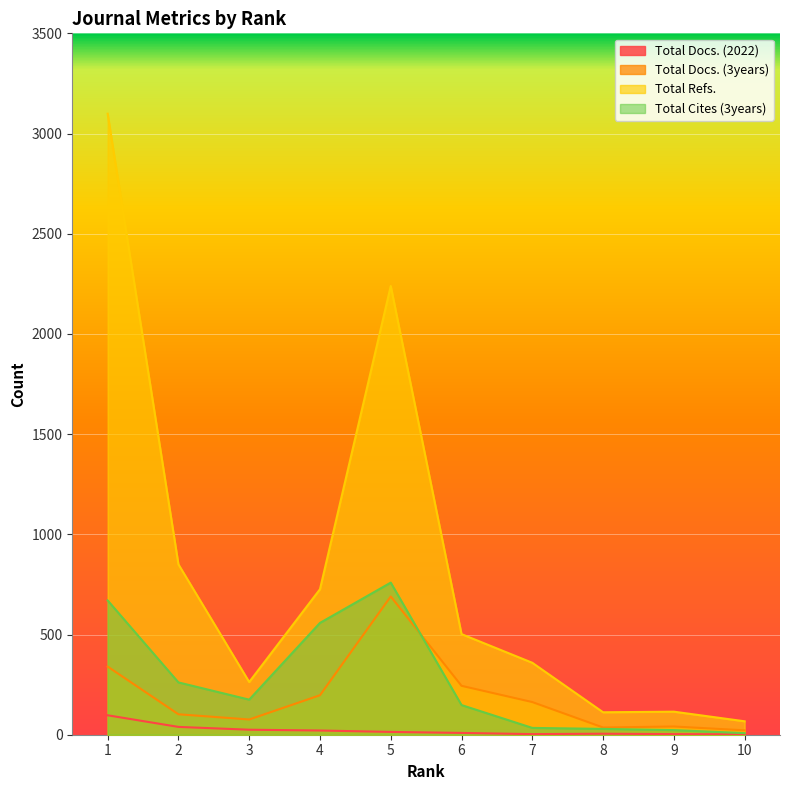

Count the number of data series in this chart.

4